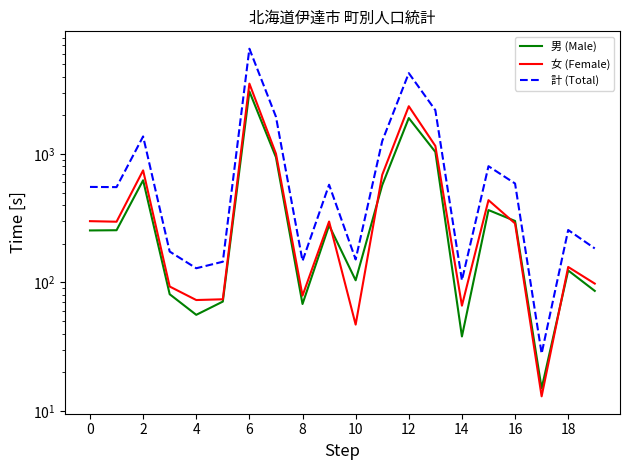

The 男 (Male) series shows 64 at 18. True or false?

False